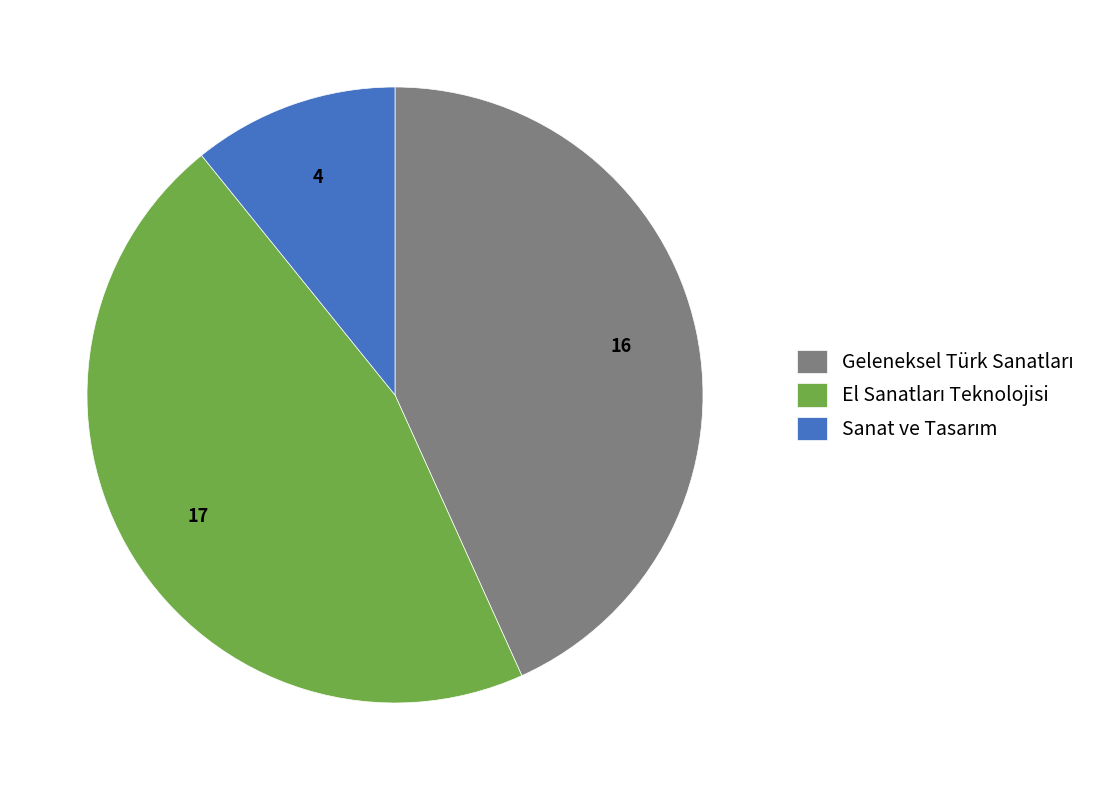

How many slices are in this pie chart?

3